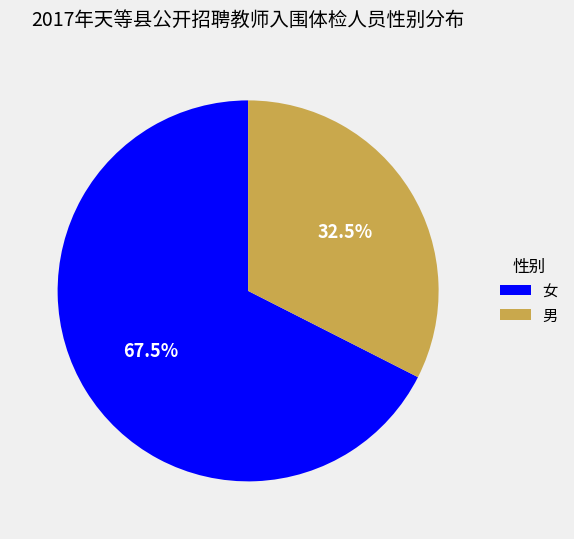

Between 男 and 女, which is larger?

女